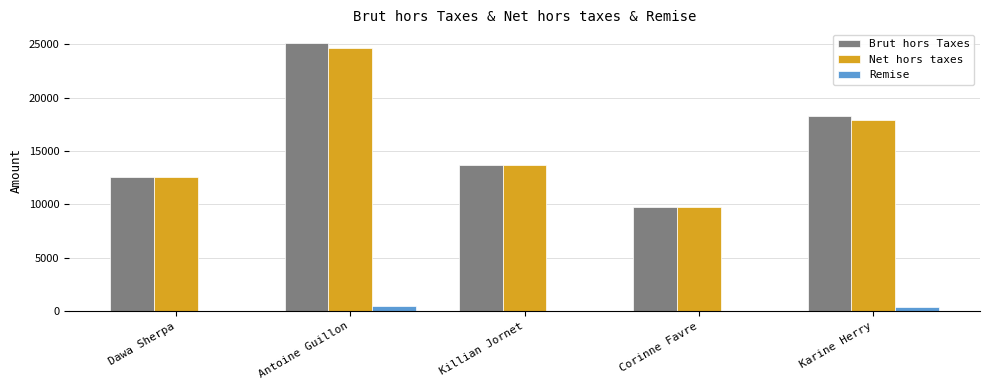

Is the value of Net hors taxes at Corinne Favre greater than the value of Brut hors Taxes at Killian Jornet?

No